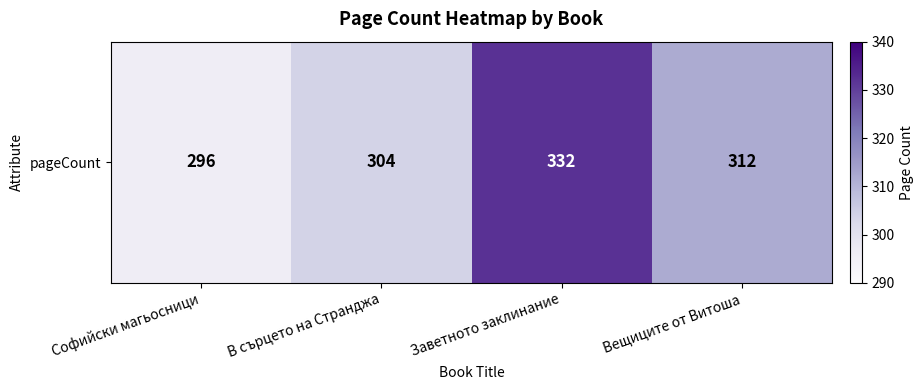

Read the value at Софийски магьосници, to the nearest 10.

300